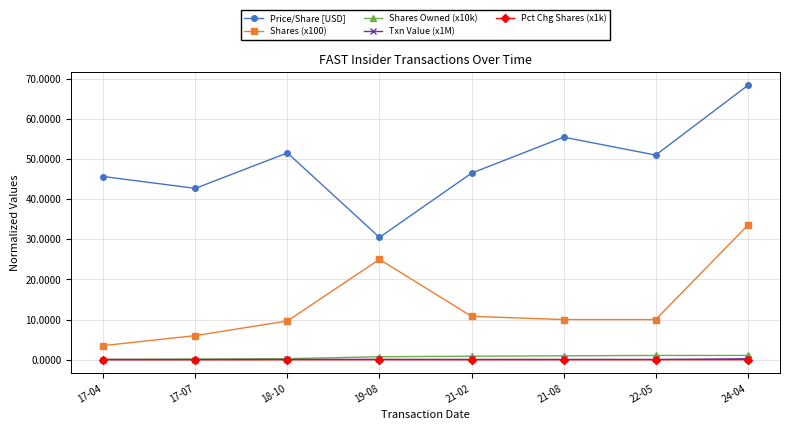

The value of Shares Owned (x10k) at 21-08 is 1.0. True or false?

True